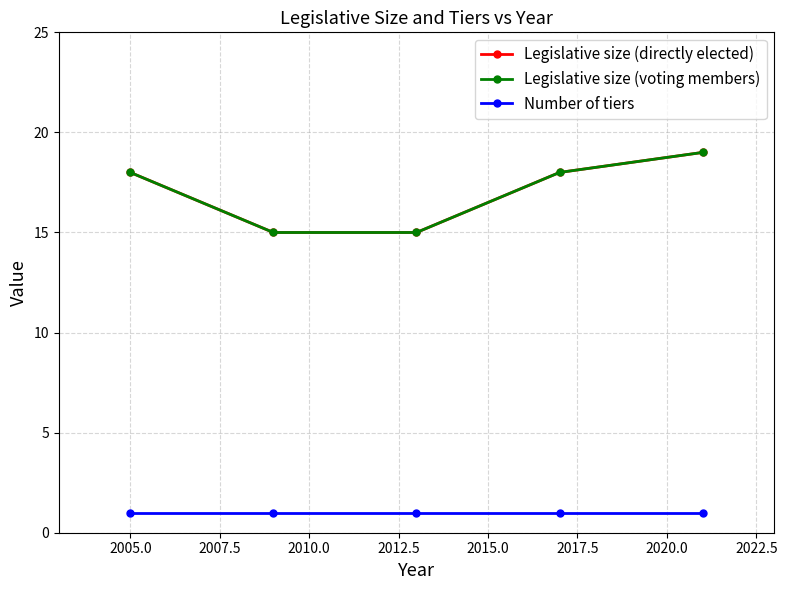

Is this an area chart (filled region under the line)?

No